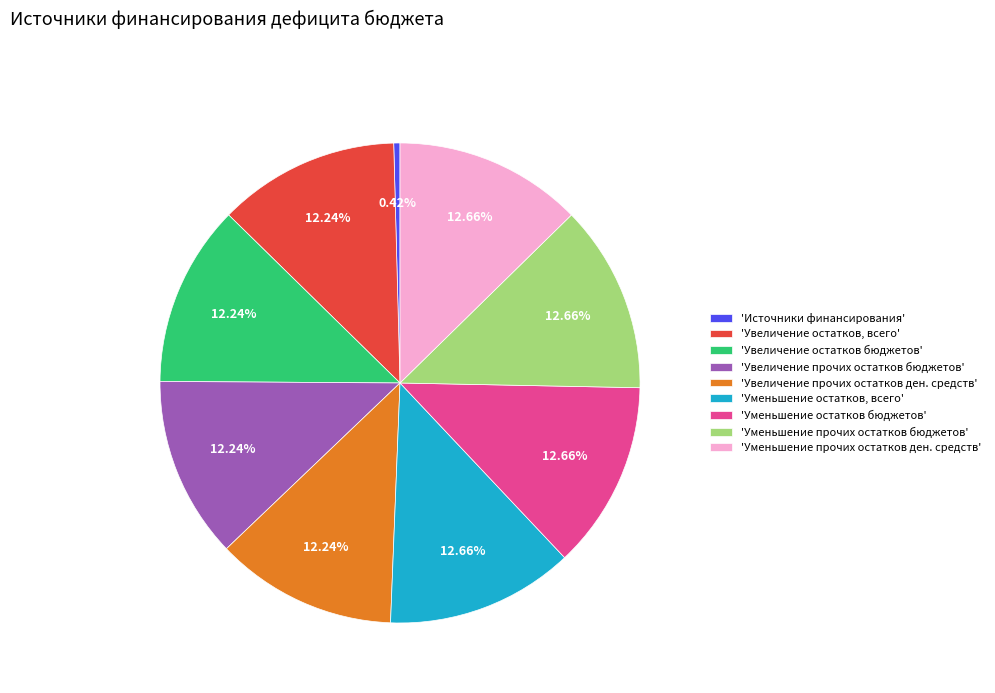

How many segments does this pie chart have?

9